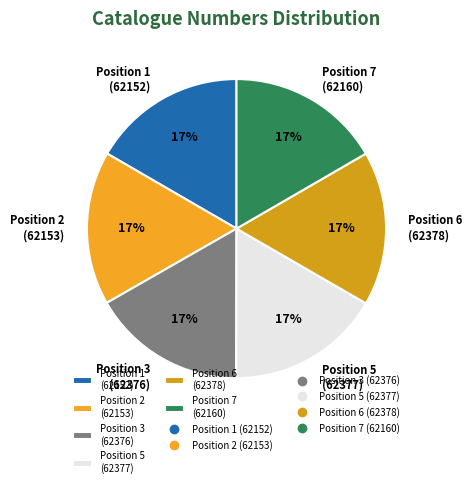

How many slices are in this pie chart?

6